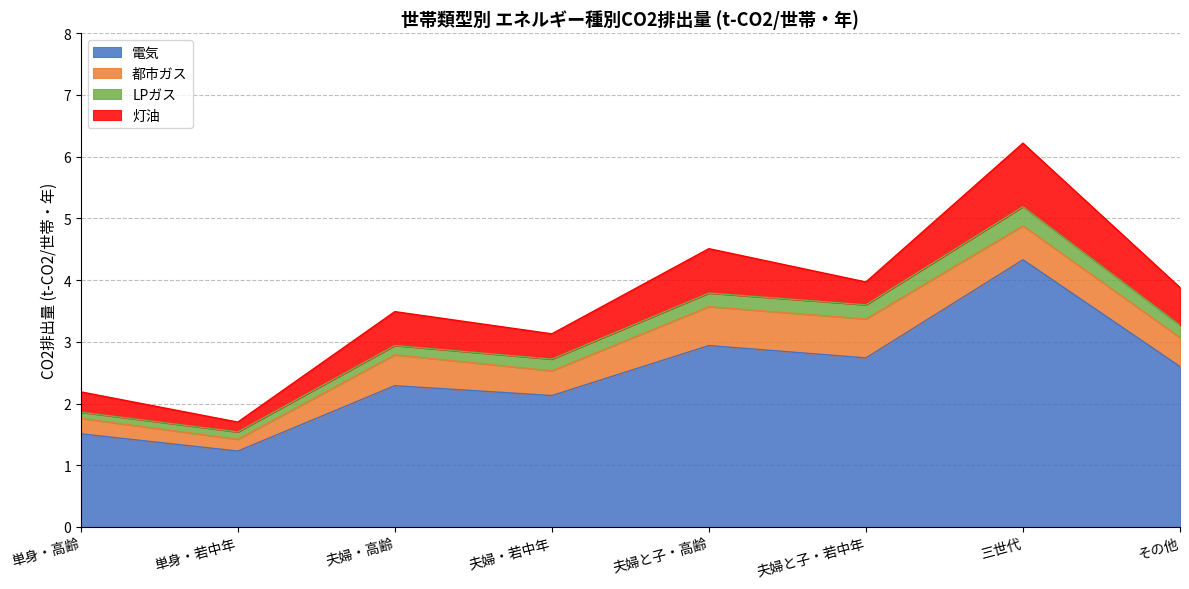

Which label corresponds to the smallest value in the chart?

単身・高齢